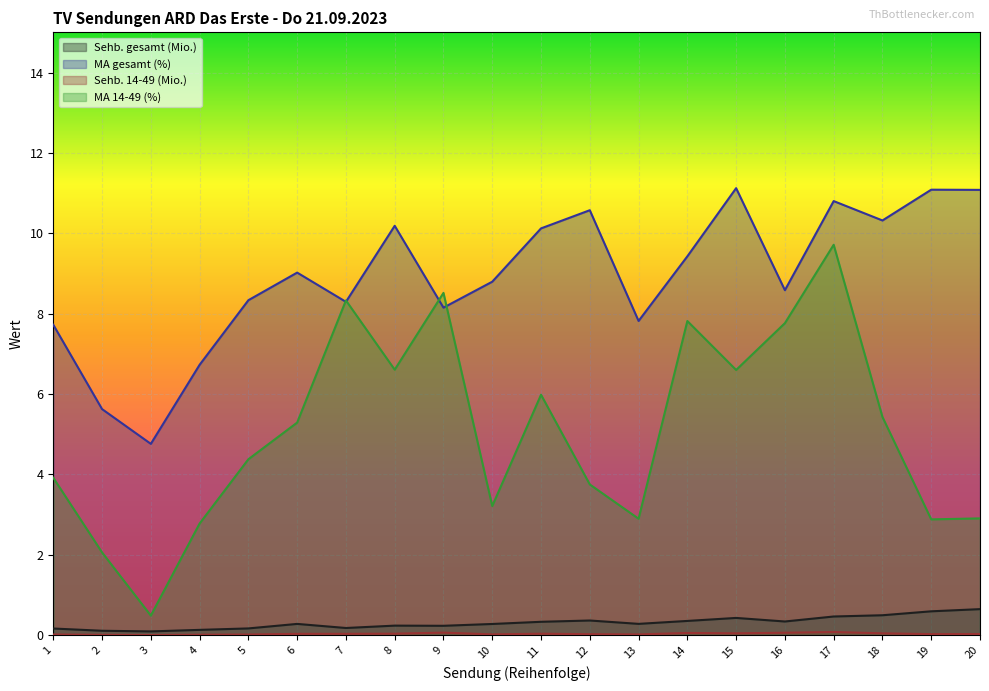

True or false: Sehb. gesamt (Mio.) has a value of 0.2 at 20.

False